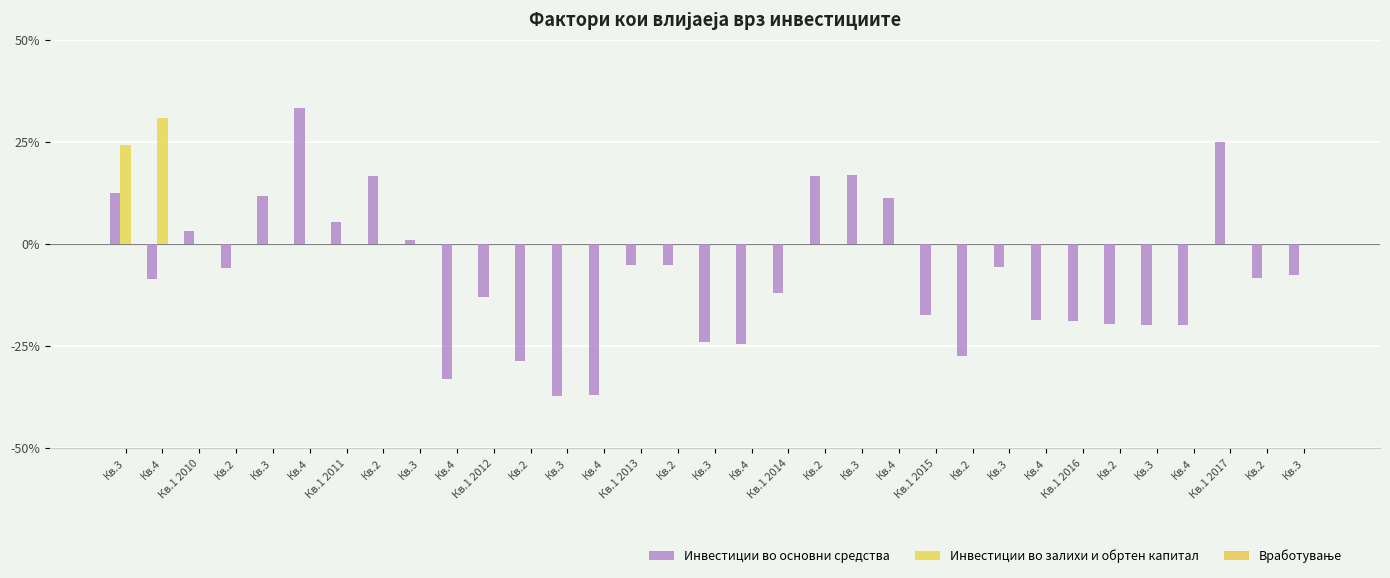

The Инвестиции во основни средства series shows -11.3 at Кв.2. True or false?

False